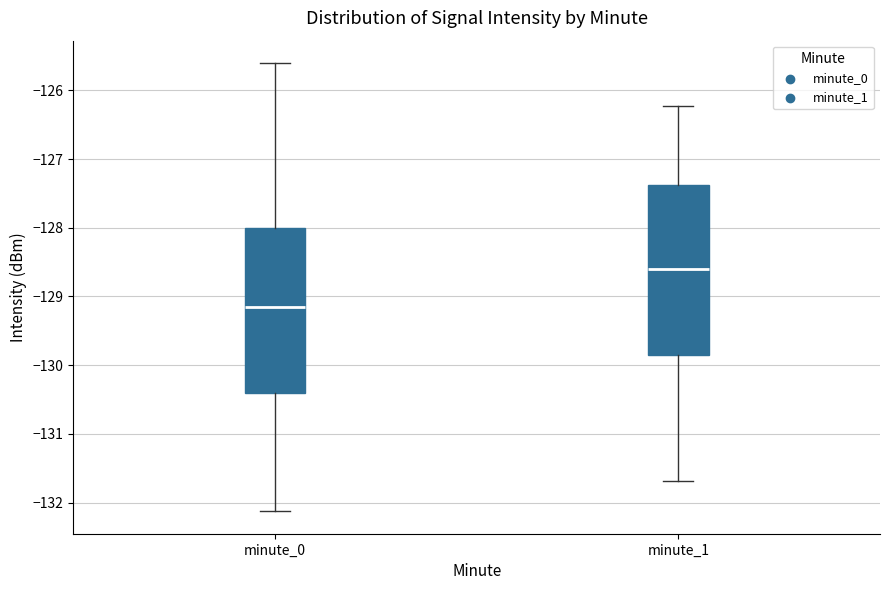

Where does the median line of the box for minute_1 sit on the y-axis? The values are not printed on the chart, so give them approximately, as read against the axis.

-128.6